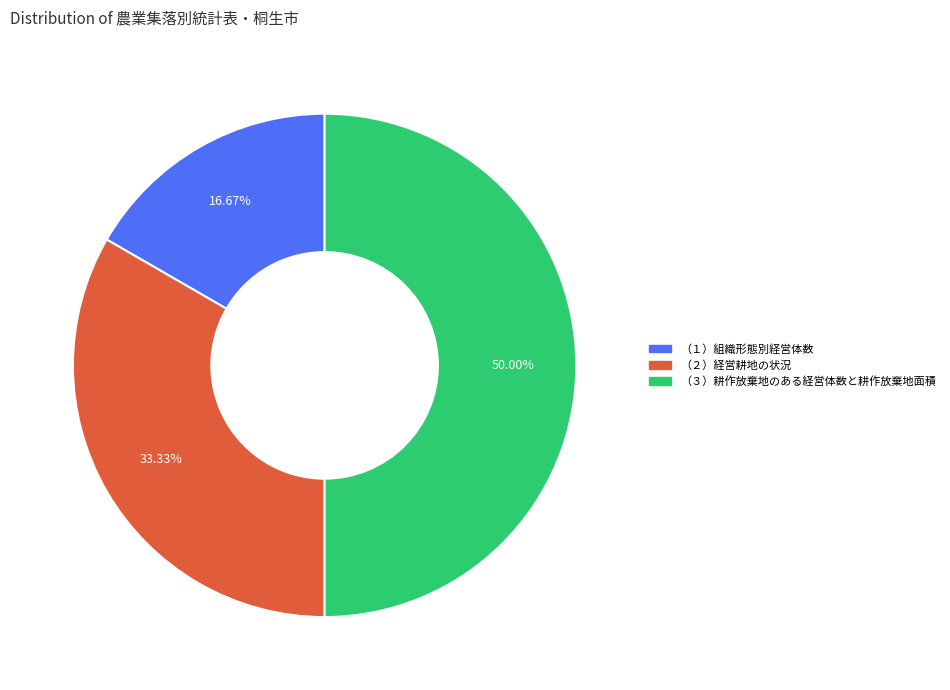

Is it true that （２）経営耕地の状況 is 24% of the pie?

False